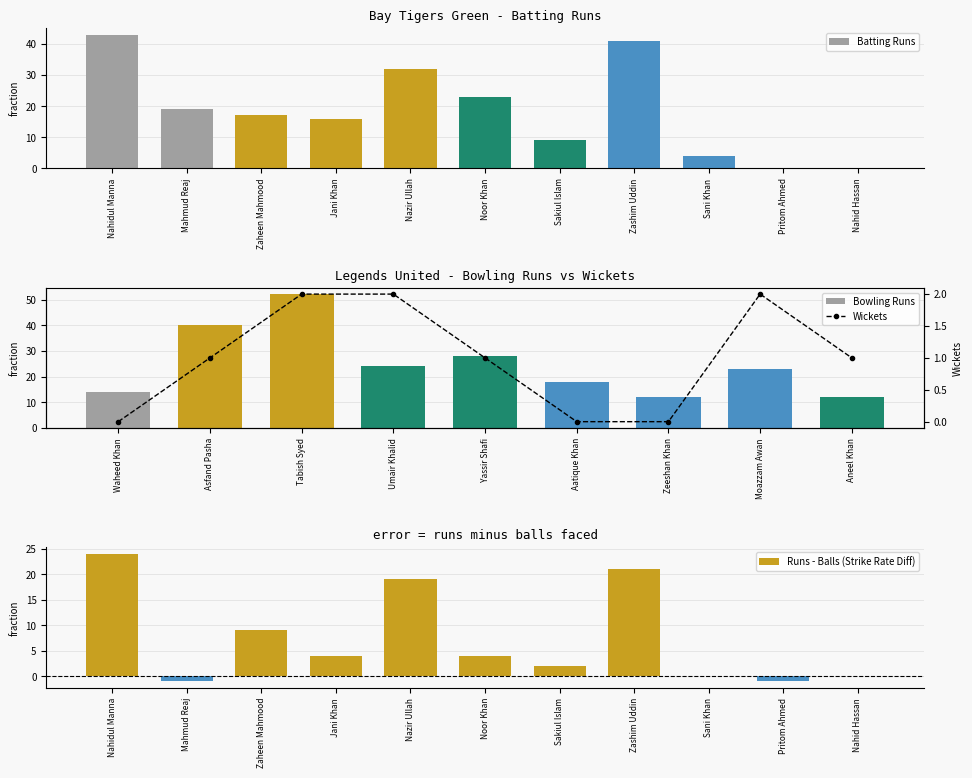

What is the label of the 7th bar from the right?

Nazir Ullah